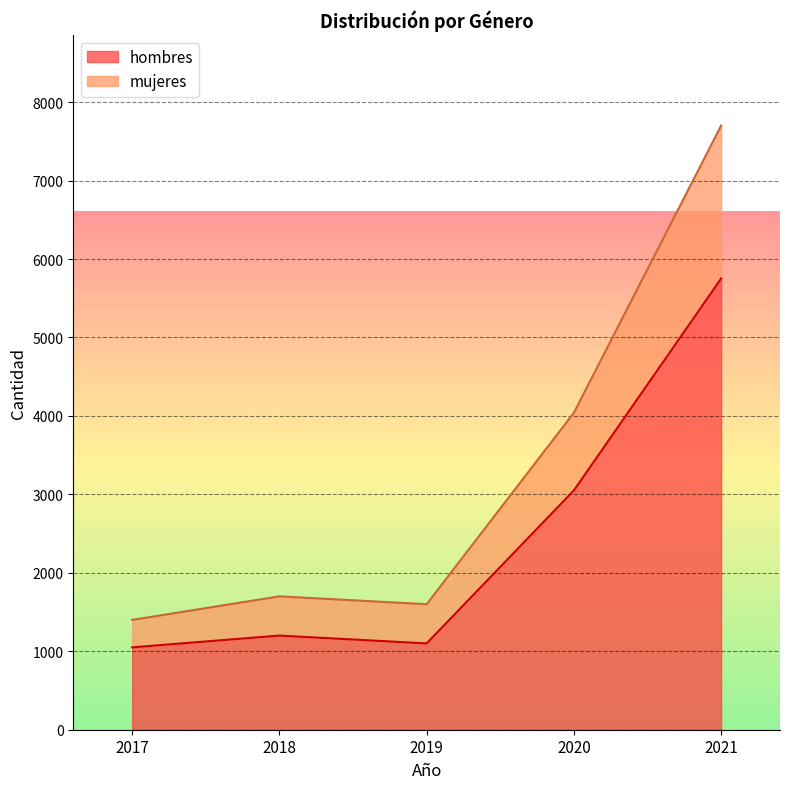

At which label does hombres reach its peak?

2021